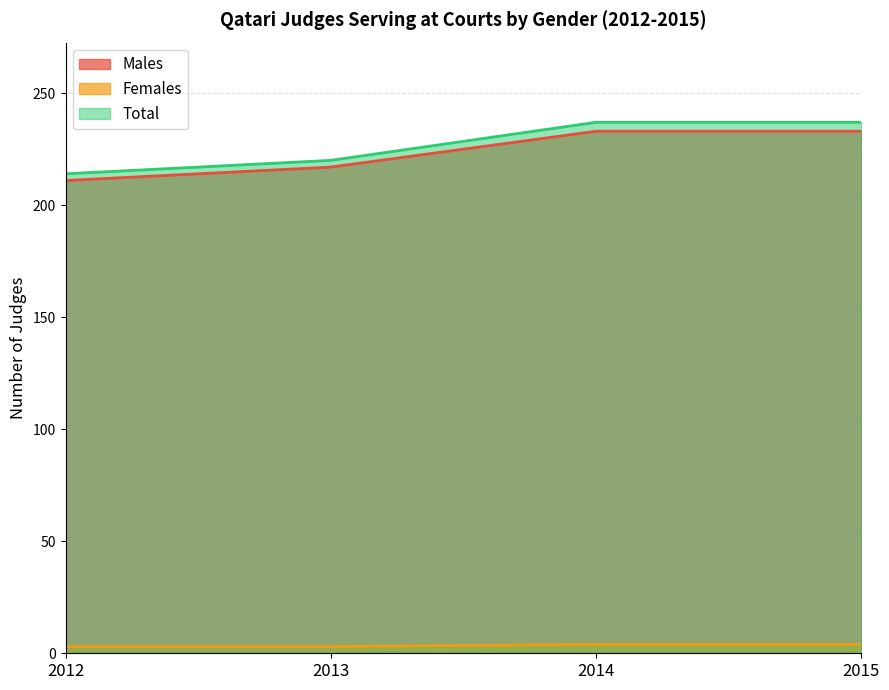

At which label does Females reach its minimum?

2012